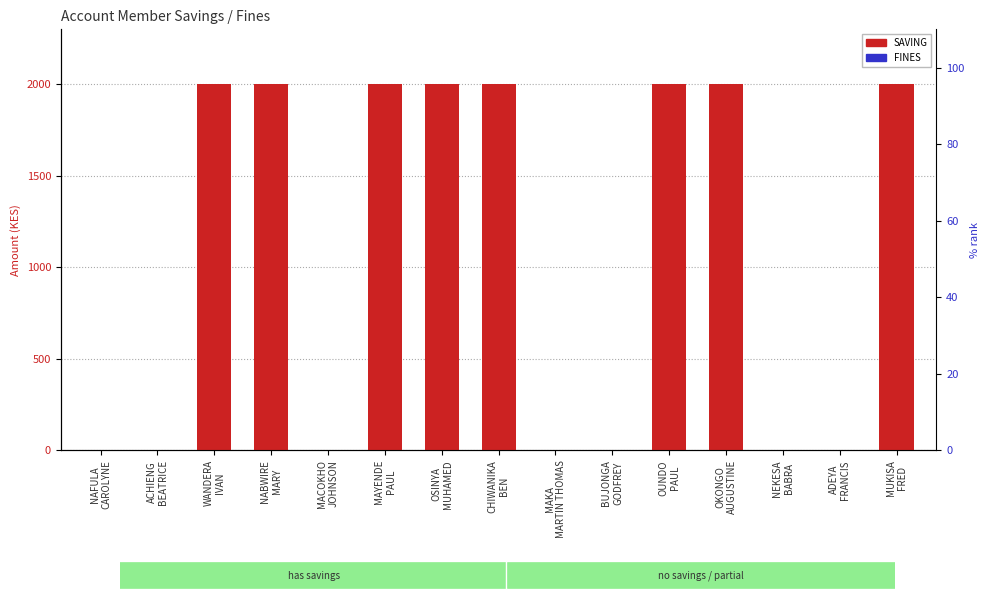

The SAVING series shows 0 at ADEYA
FRANCIS. True or false?

True